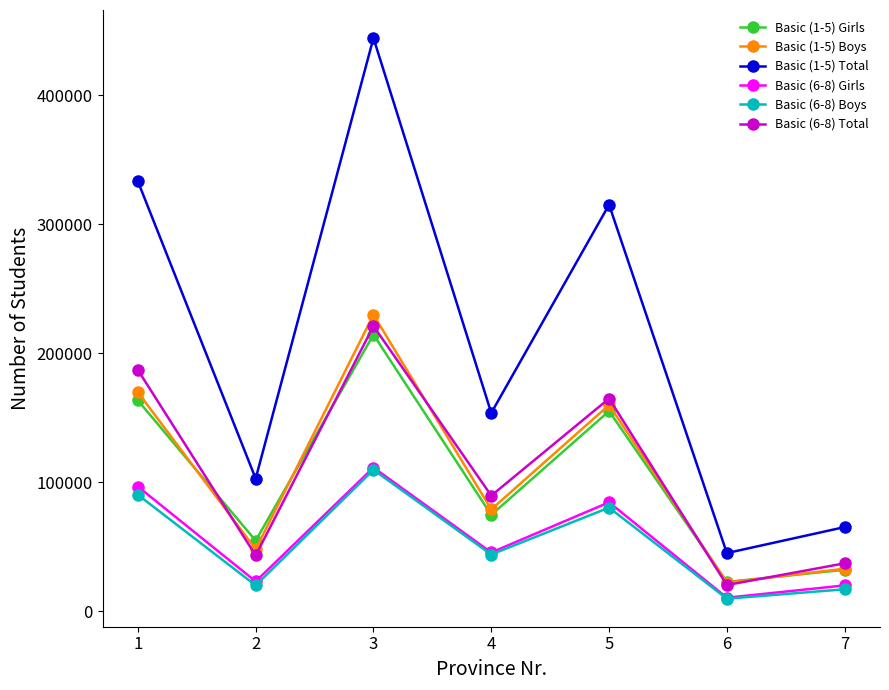

Between which two adjacent categories do Basic (1-5) Boys and Basic (6-8) Total first intersect?

1 and 2